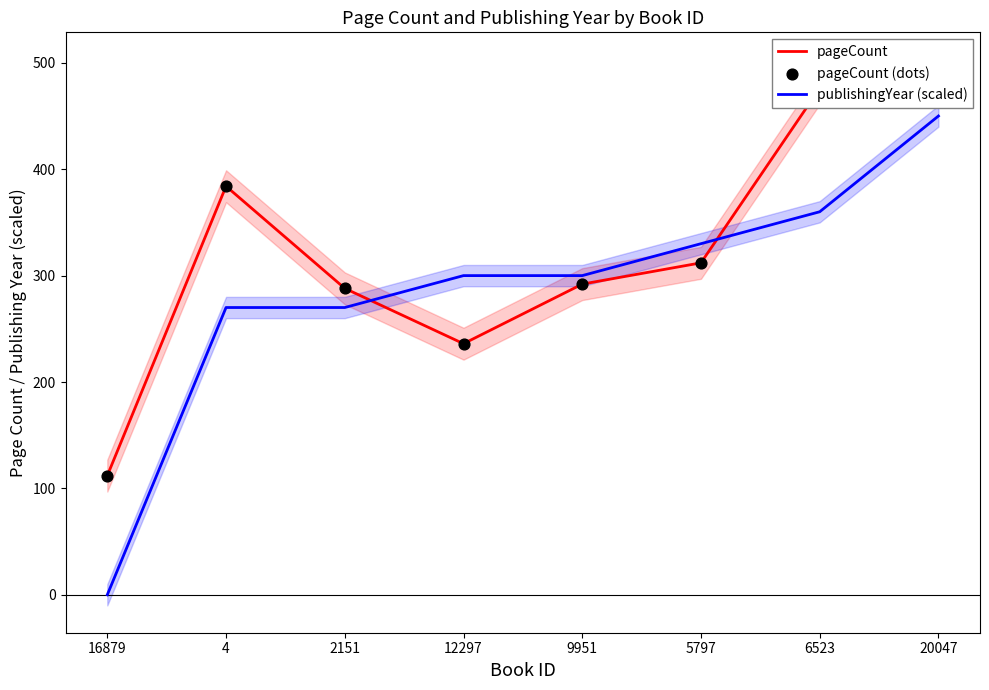

Which series has the widest spread of Y values?

publishingYear (scaled)